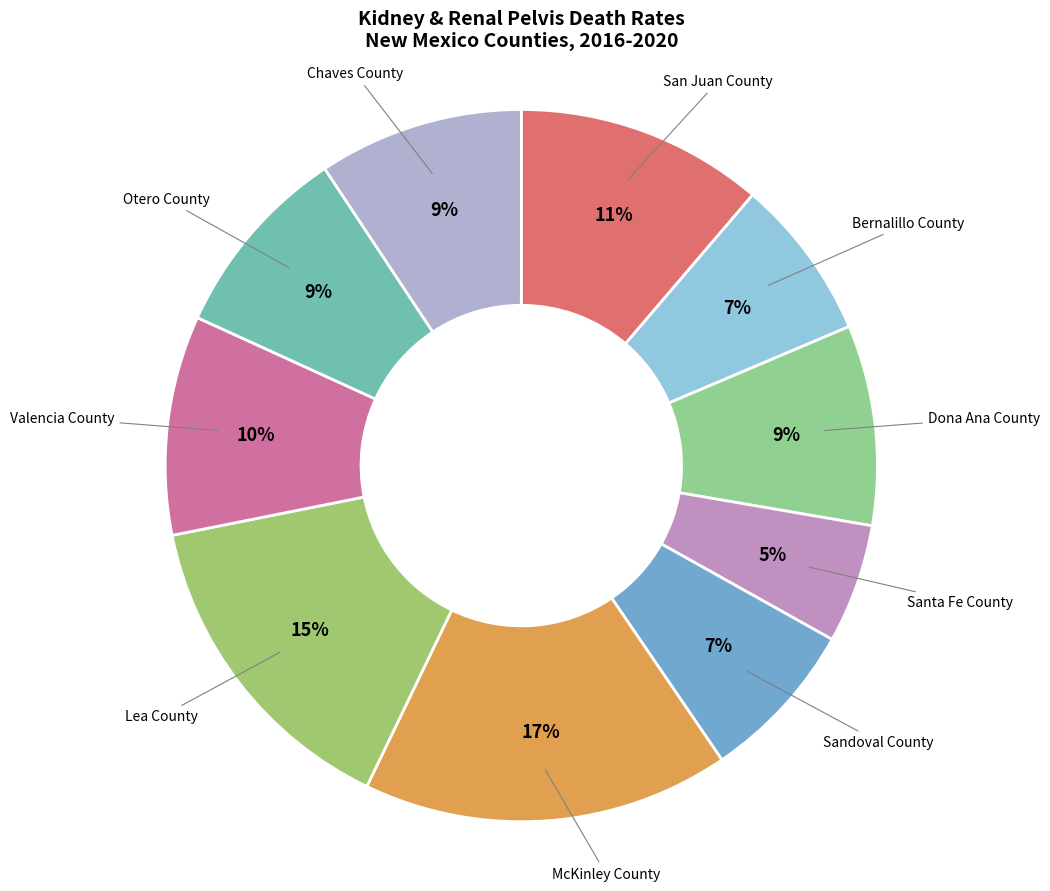

To the nearest percent, what is the average slice percentage?

10%